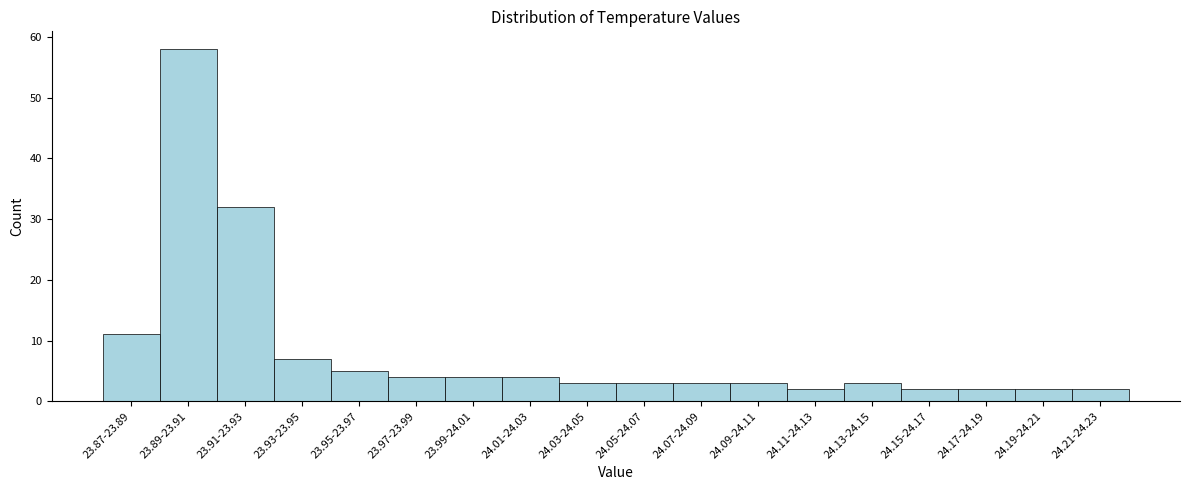

Reading right to left, transcribe all the data shown in this chart.

2	2	2	2	3	2	3	3	3	3	4	4	4	5	7	32	58	11